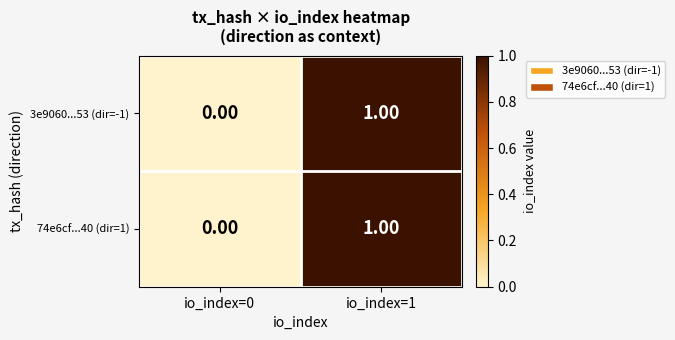

What is the total value across all series at io_index=1?

2